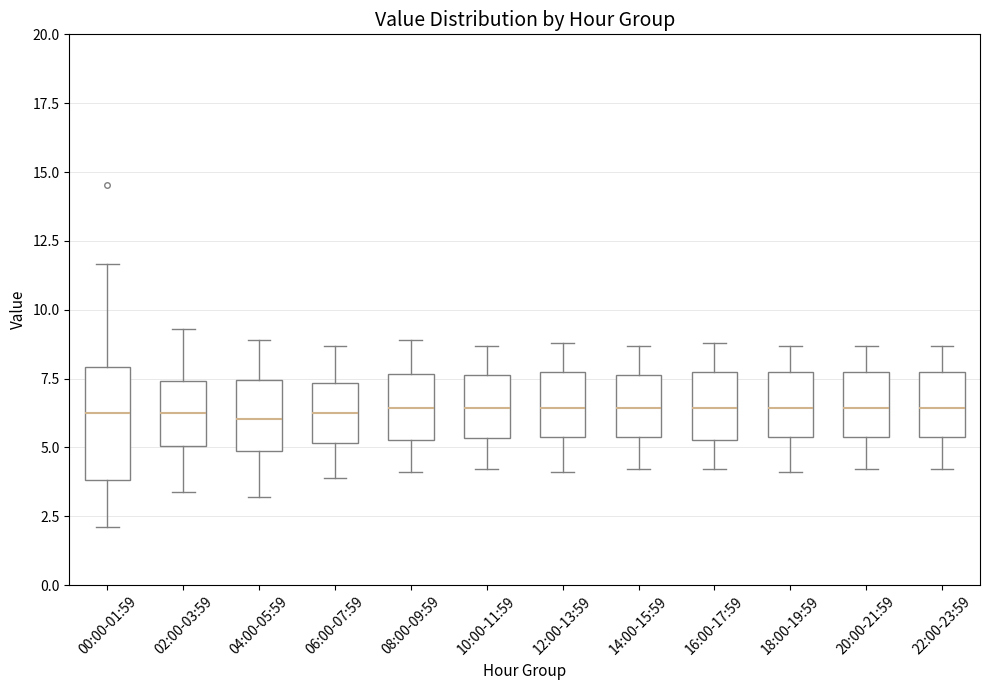

Reading left to right, read every box against the y-axis: the position of its median line, the range the box covers, and the ends of its whiskers. The values are not printed on the chart, so give them approximately, as read against the axis.

00:00-01:59: median 6.5, box 4.0 to 8.0, whiskers 2.0 to 11.5
02:00-03:59: median 6.5, box 5.0 to 7.5, whiskers 3.5 to 9.5
04:00-05:59: median 6.0, box 5.0 to 7.5, whiskers 3.0 to 9.0
06:00-07:59: median 6.5, box 5.0 to 7.5, whiskers 4.0 to 8.5
08:00-09:59: median 6.5, box 5.5 to 7.5, whiskers 4.0 to 9.0
10:00-11:59: median 6.5, box 5.5 to 7.5, whiskers 4.0 to 8.5
12:00-13:59: median 6.5, box 5.5 to 7.5, whiskers 4.0 to 9.0
14:00-15:59: median 6.5, box 5.5 to 7.5, whiskers 4.0 to 8.5
16:00-17:59: median 6.5, box 5.5 to 7.5, whiskers 4.0 to 9.0
18:00-19:59: median 6.5, box 5.5 to 7.5, whiskers 4.0 to 8.5
20:00-21:59: median 6.5, box 5.5 to 7.5, whiskers 4.0 to 8.5
22:00-23:59: median 6.5, box 5.5 to 7.5, whiskers 4.0 to 8.5